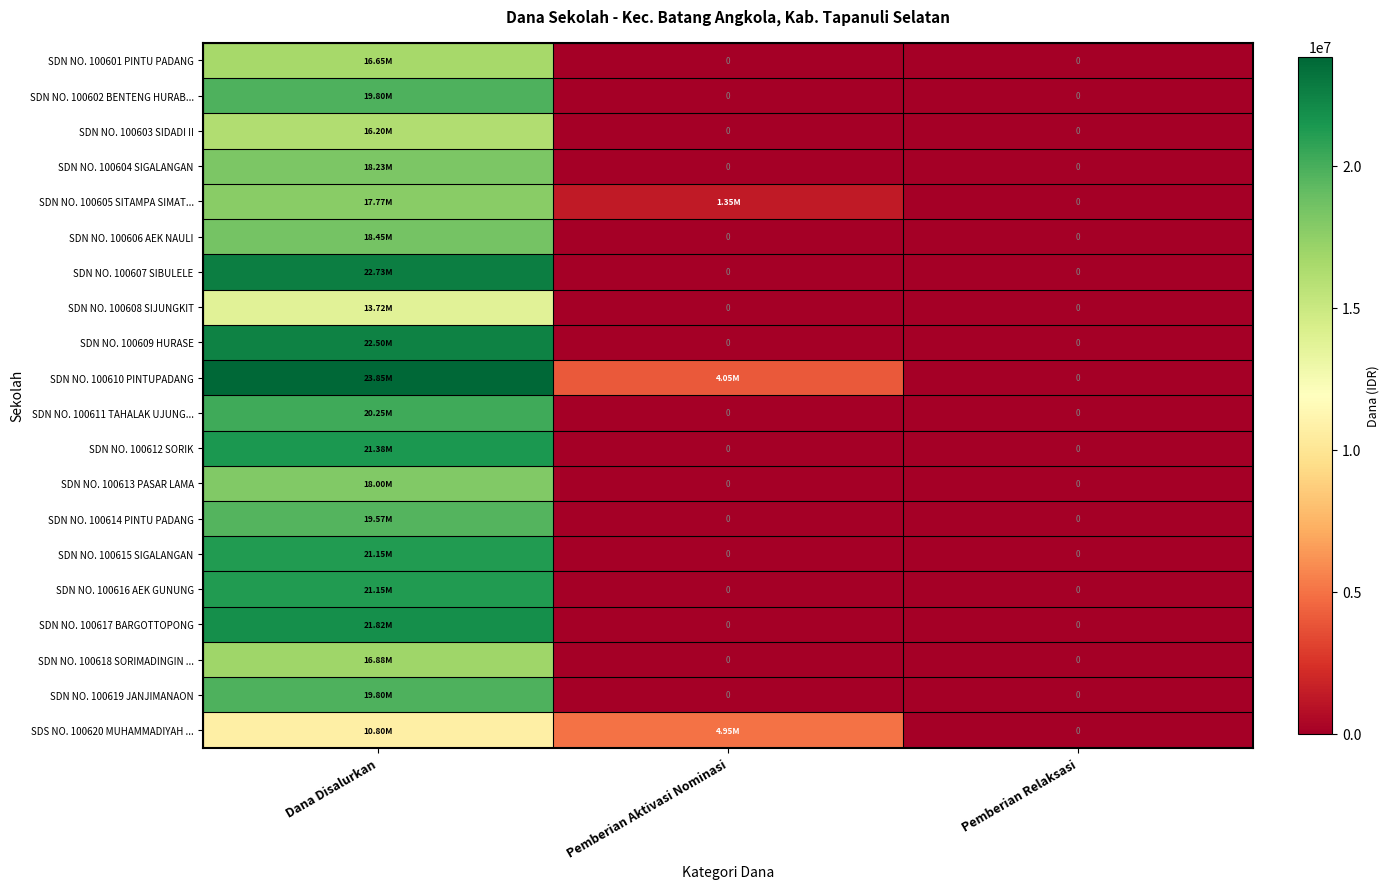

Count the number of data series in this chart.

20